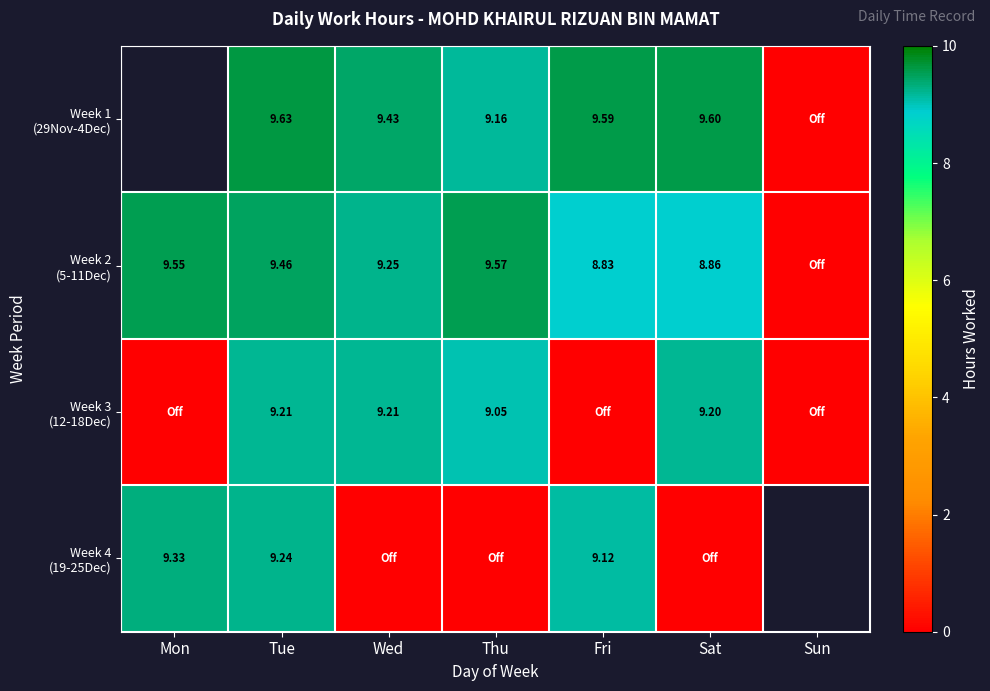

The value of Week 3 (12-18Dec) at Wed is 5.3. True or false?

False